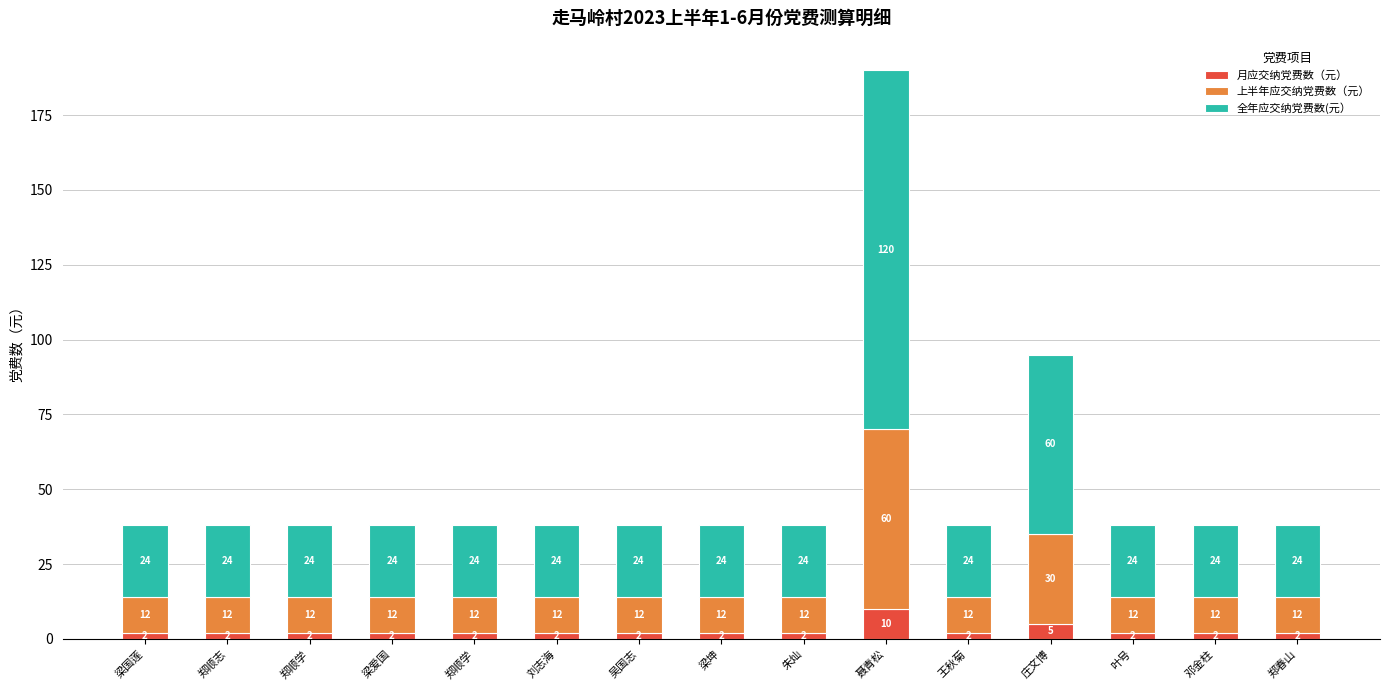

How many bars are there in total?

15